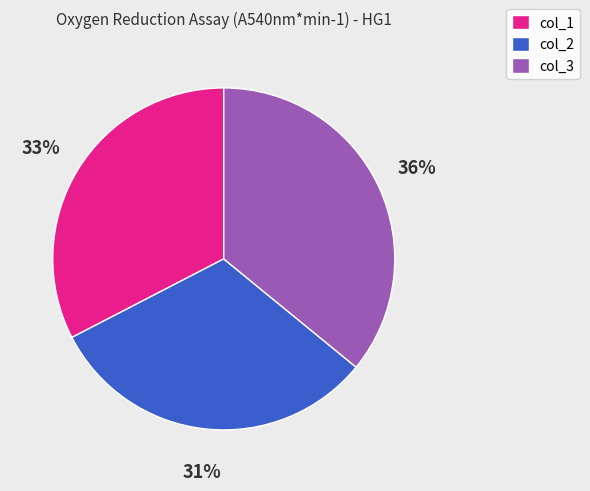

Which slice is the smallest?

col_2